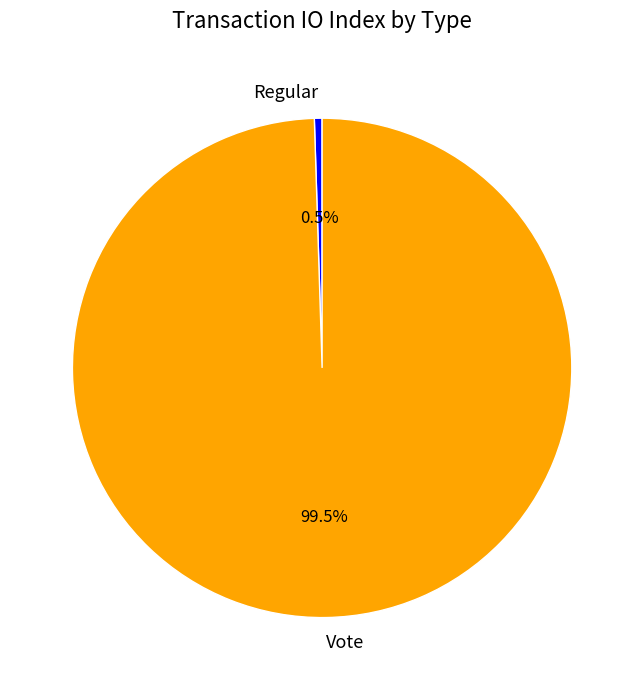

How many slices are in this pie chart?

2